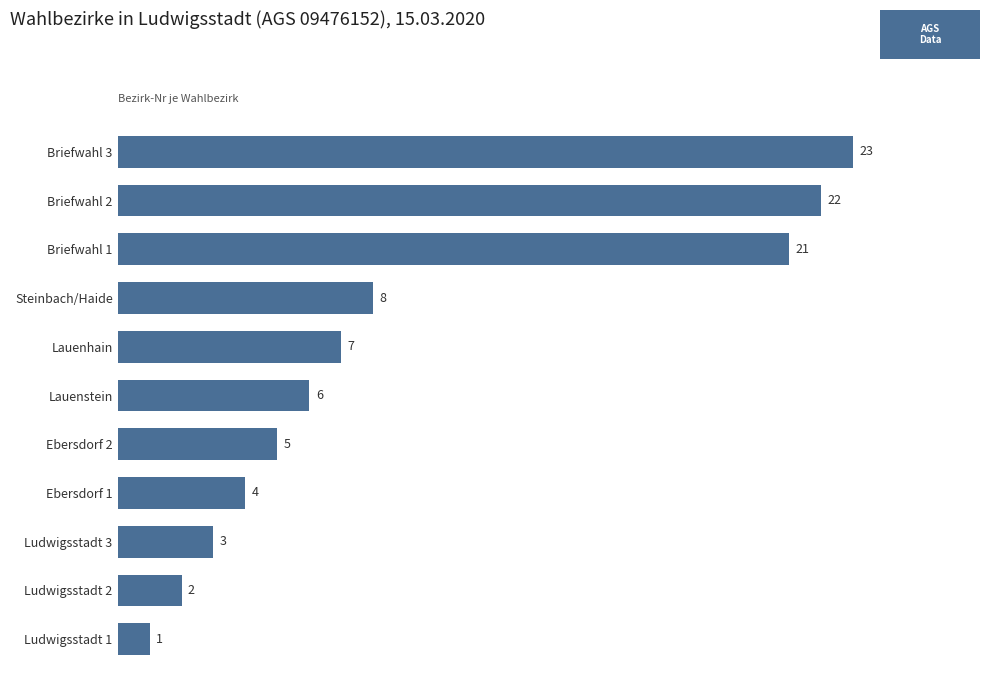

How many distinct data groups are displayed?

1